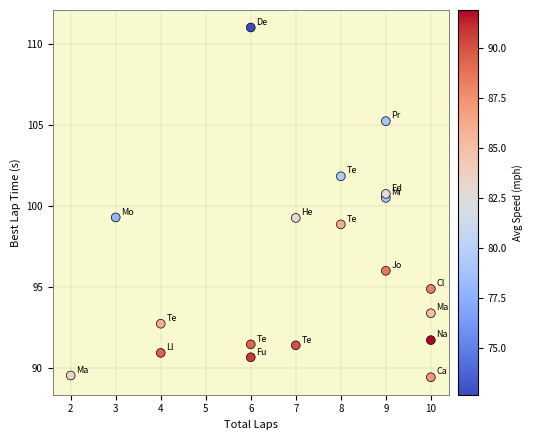

What is the range of Y values (max minus min)?

21.6